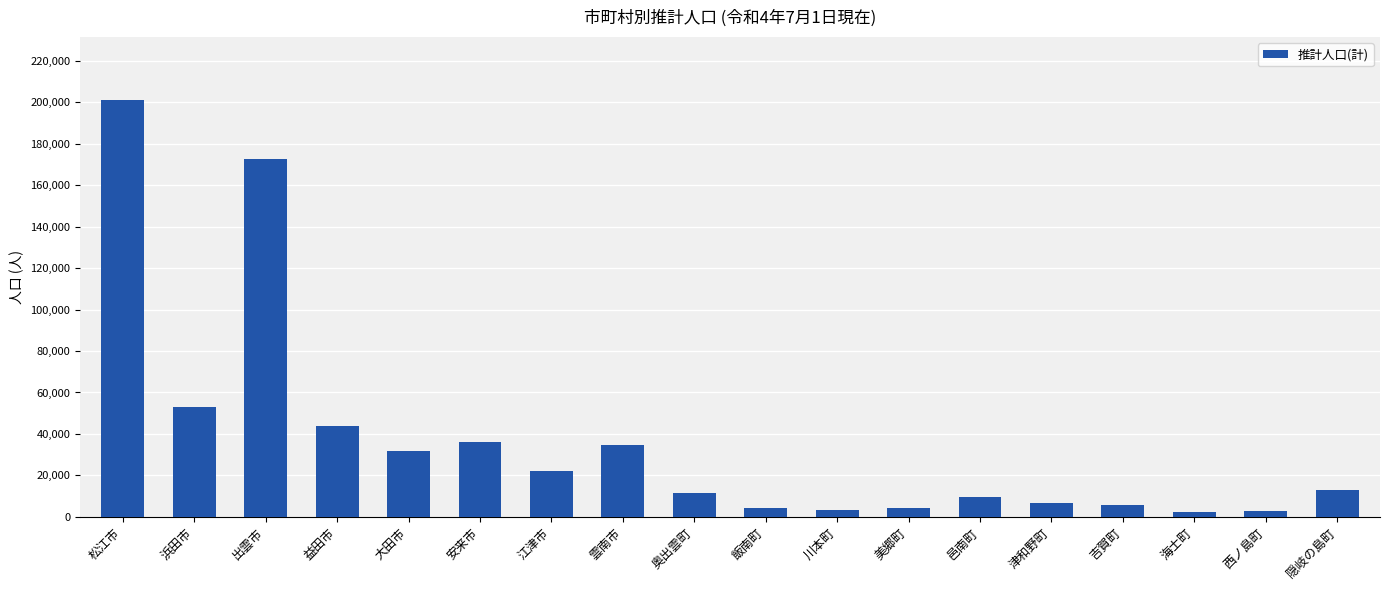

What is the value of the 14th bar from the left?

6640